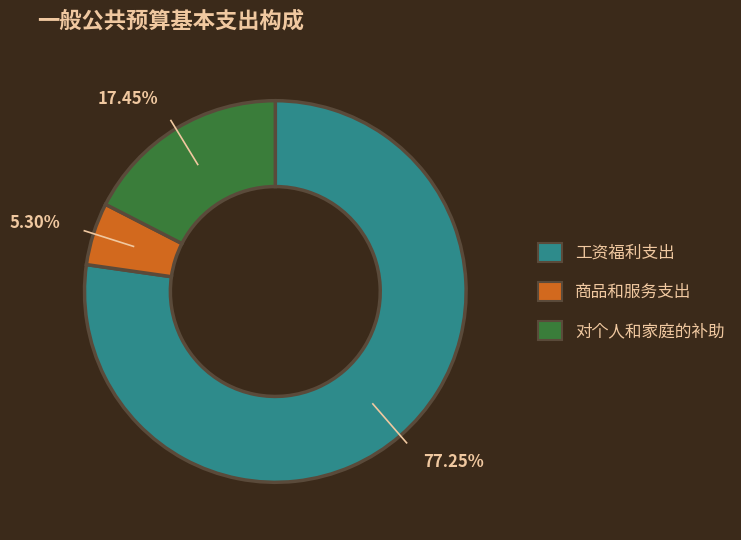

Does any single category account for the majority?

Yes